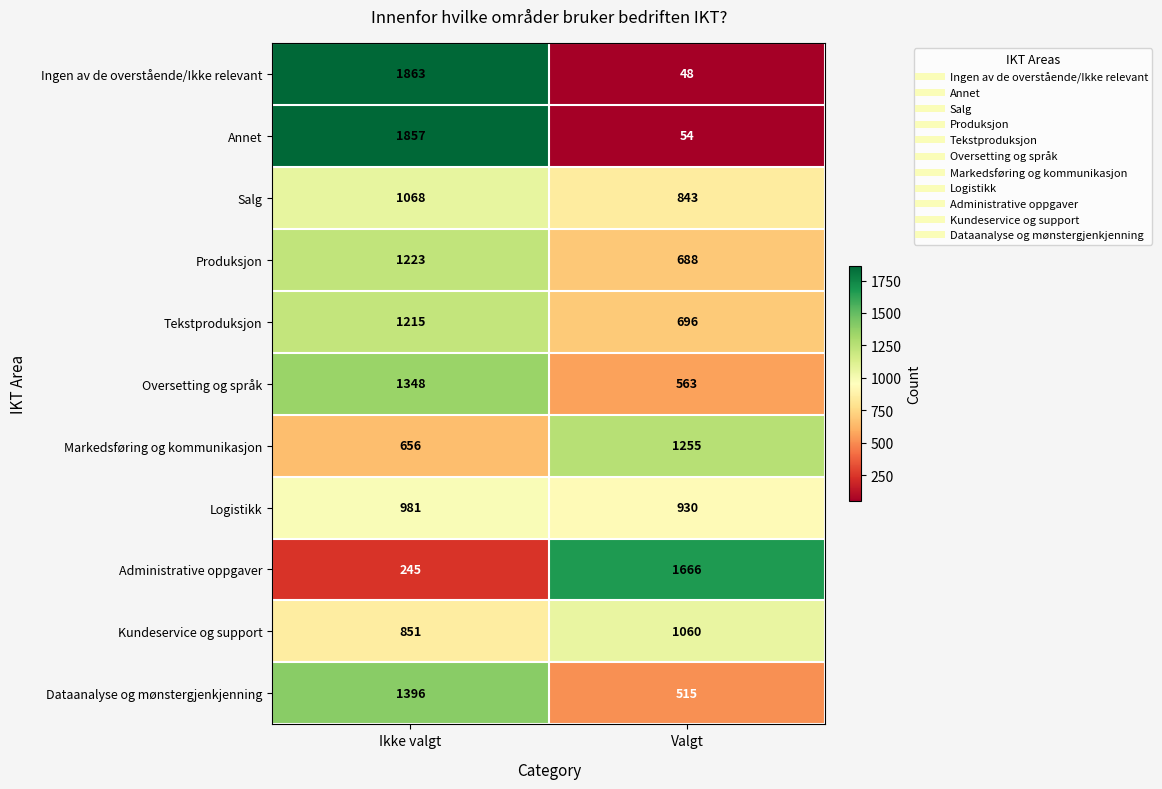

Is the value of Oversetting og språk at Valgt greater than the value of Salg at Valgt?

No